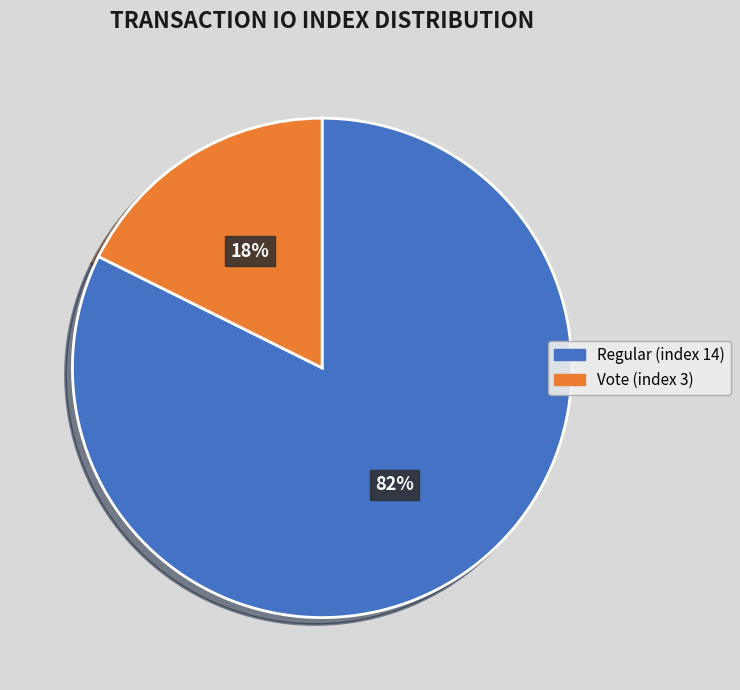

Does Vote (index 3) represent more than half of the total?

No